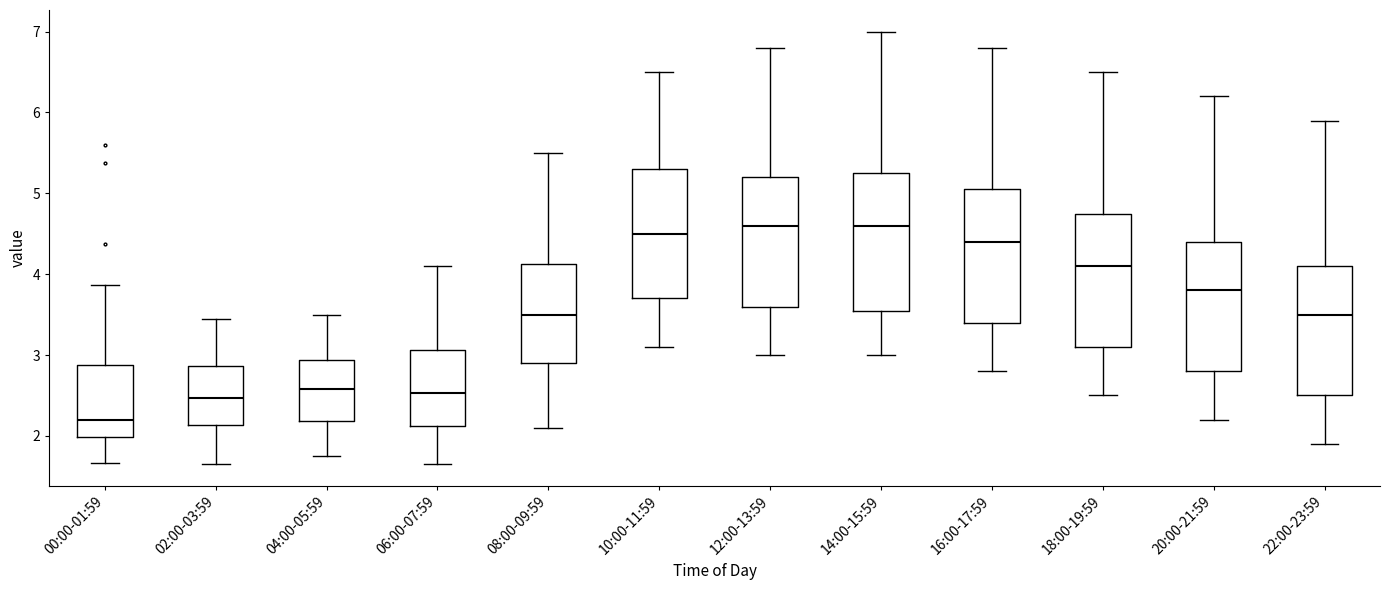

Which box has the lowest median line?

00:00-01:59